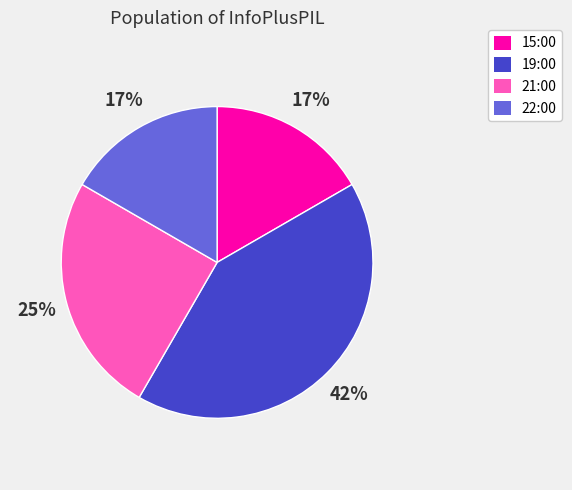

How many slices are in this pie chart?

4